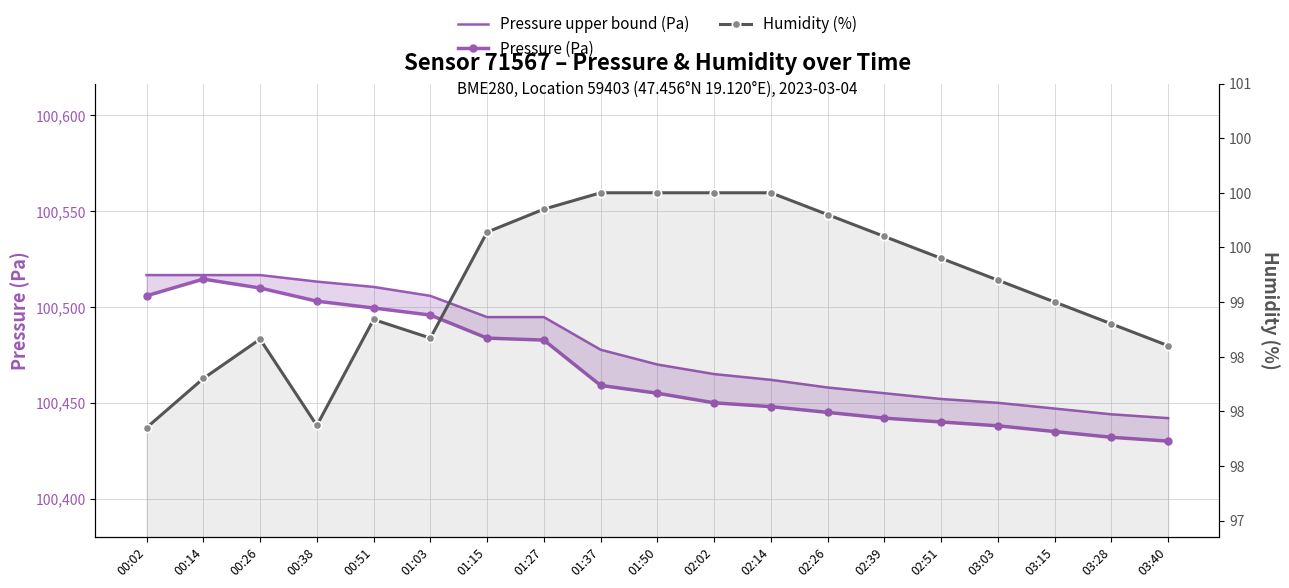

True or false: Pressure (Pa) and Pressure upper bound (Pa) cross at least once.

False